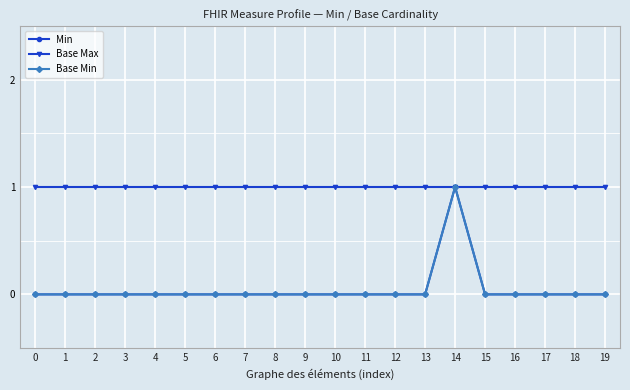

At which category is the sum across all series the highest?

14